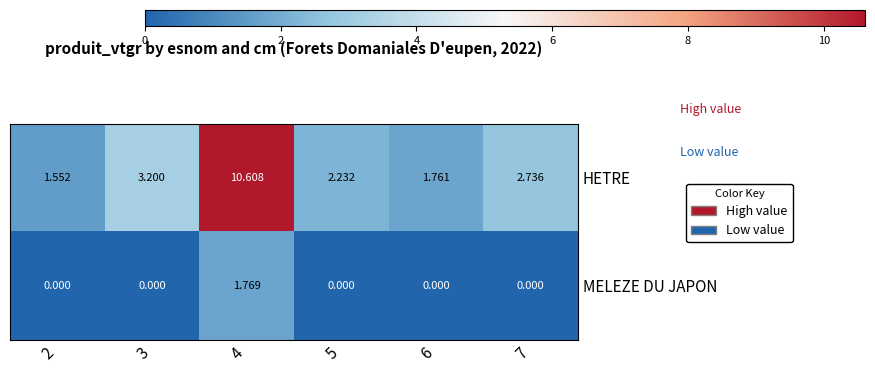

Rank the series by their maximum value, from highest to lowest.

HETRE, MELEZE DU JAPON